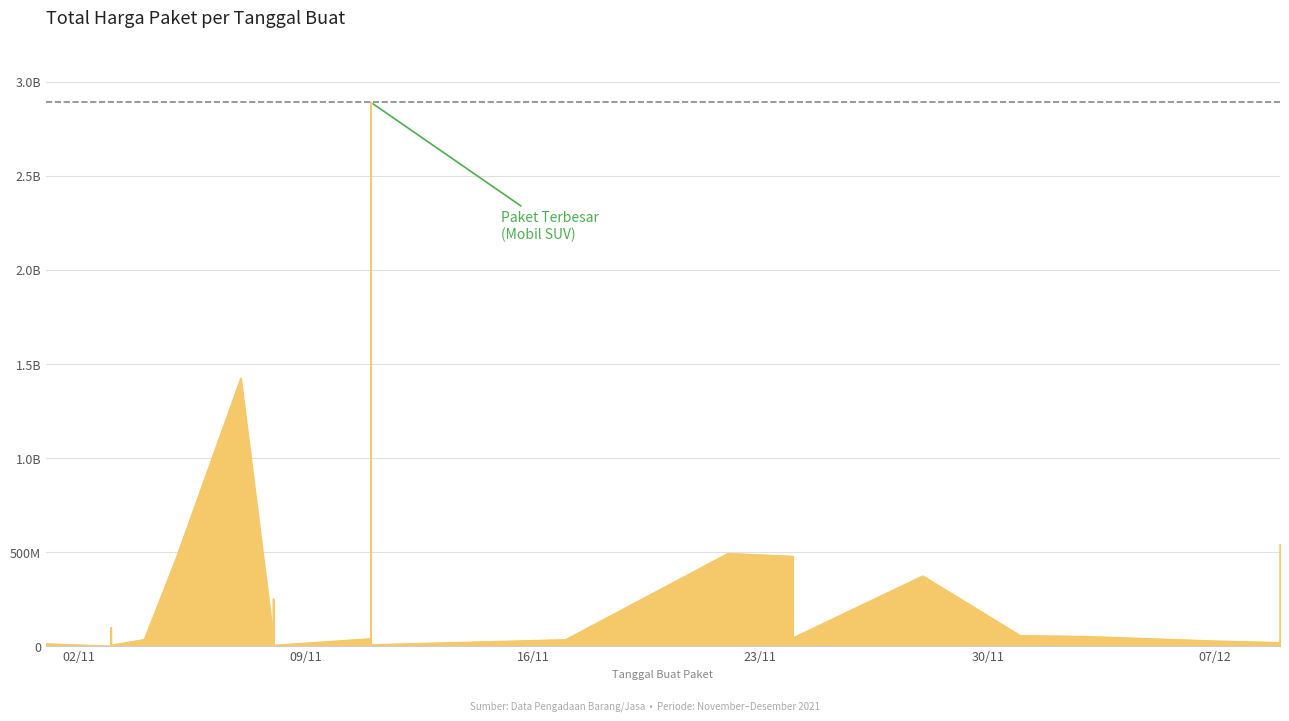

What is the smallest value displayed?

78000